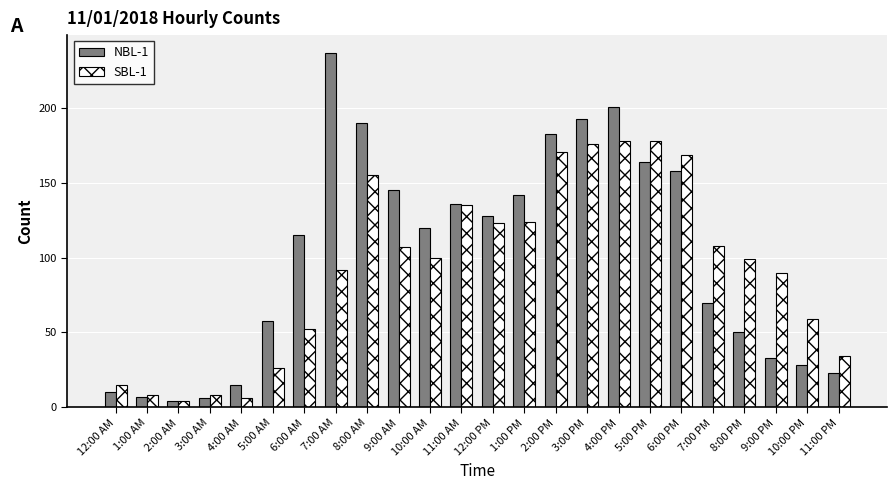

Reading right to left, transcribe all the data shown in this chart.

NBL-1: 23	28	33	50	70	158	164	201	193	183	142	128	136	120	145	190	237	115	58	15	6	4	7	10
SBL-1: 34	59	90	99	108	169	178	178	176	171	124	123	135	100	107	155	92	52	26	6	8	4	8	15